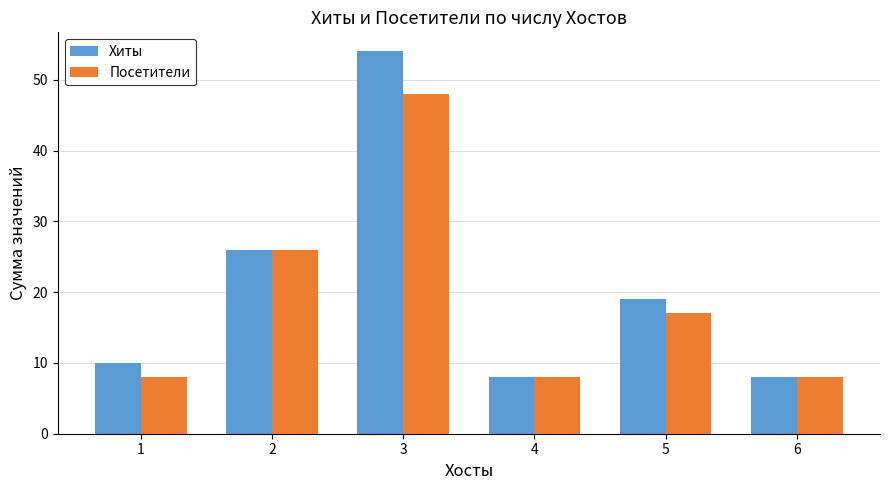

What is the total value across all series at 5?

36